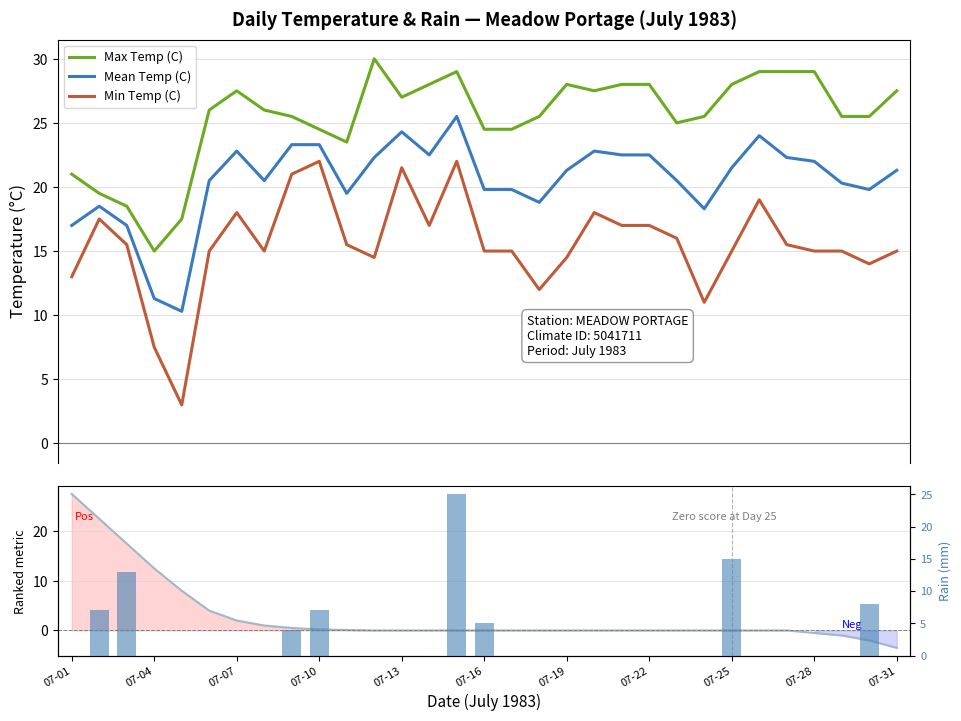

What is the highest value of the Min Temp (C) series?

22.0